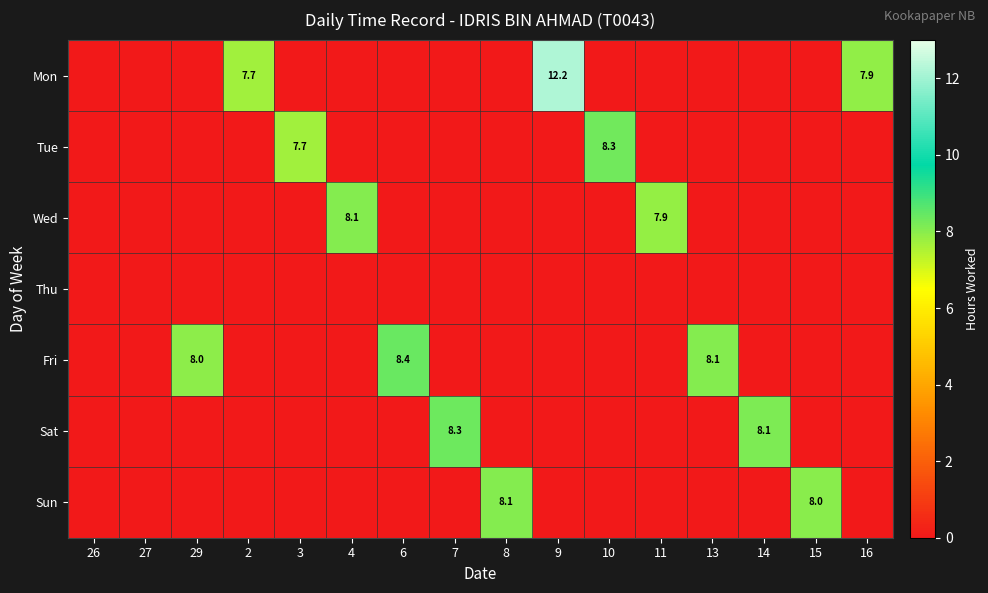

True or false: Mon has a value of 10.6 at 2.

False